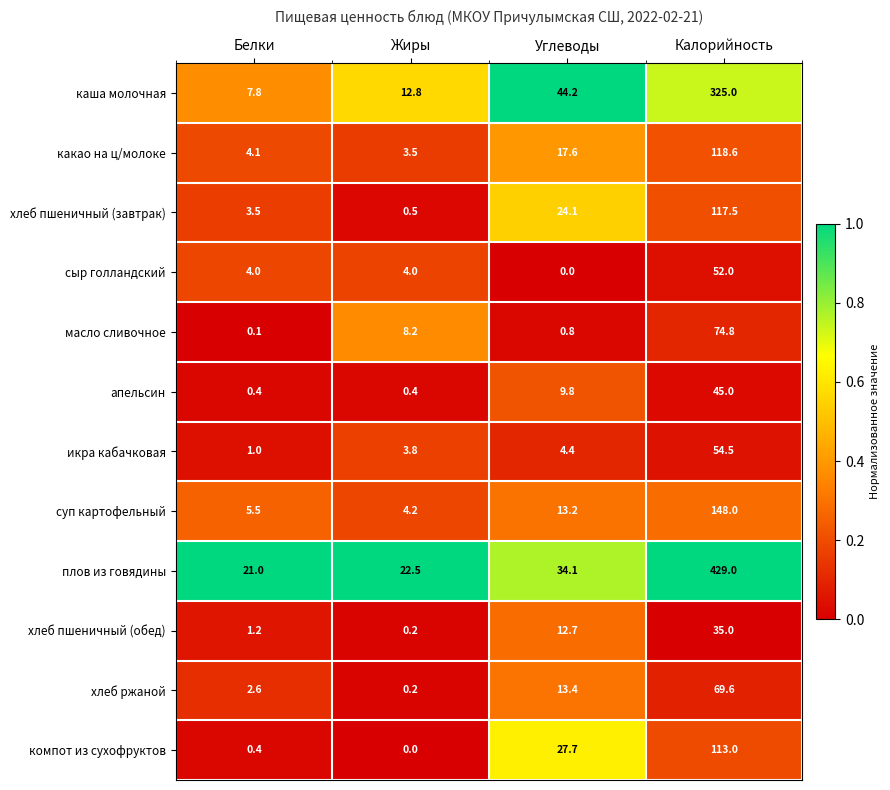

At which label does плов из говядины first exceed 34?

Углеводы